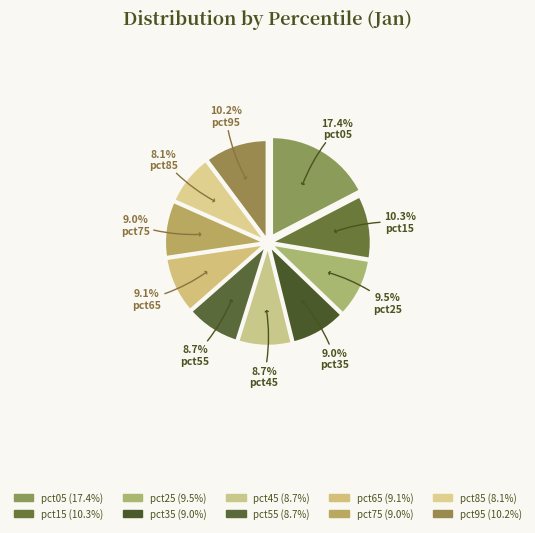

Rank the categories by value from highest to lowest.

pct05, pct15, pct95, pct25, pct65, pct75, pct35, pct55, pct45, pct85